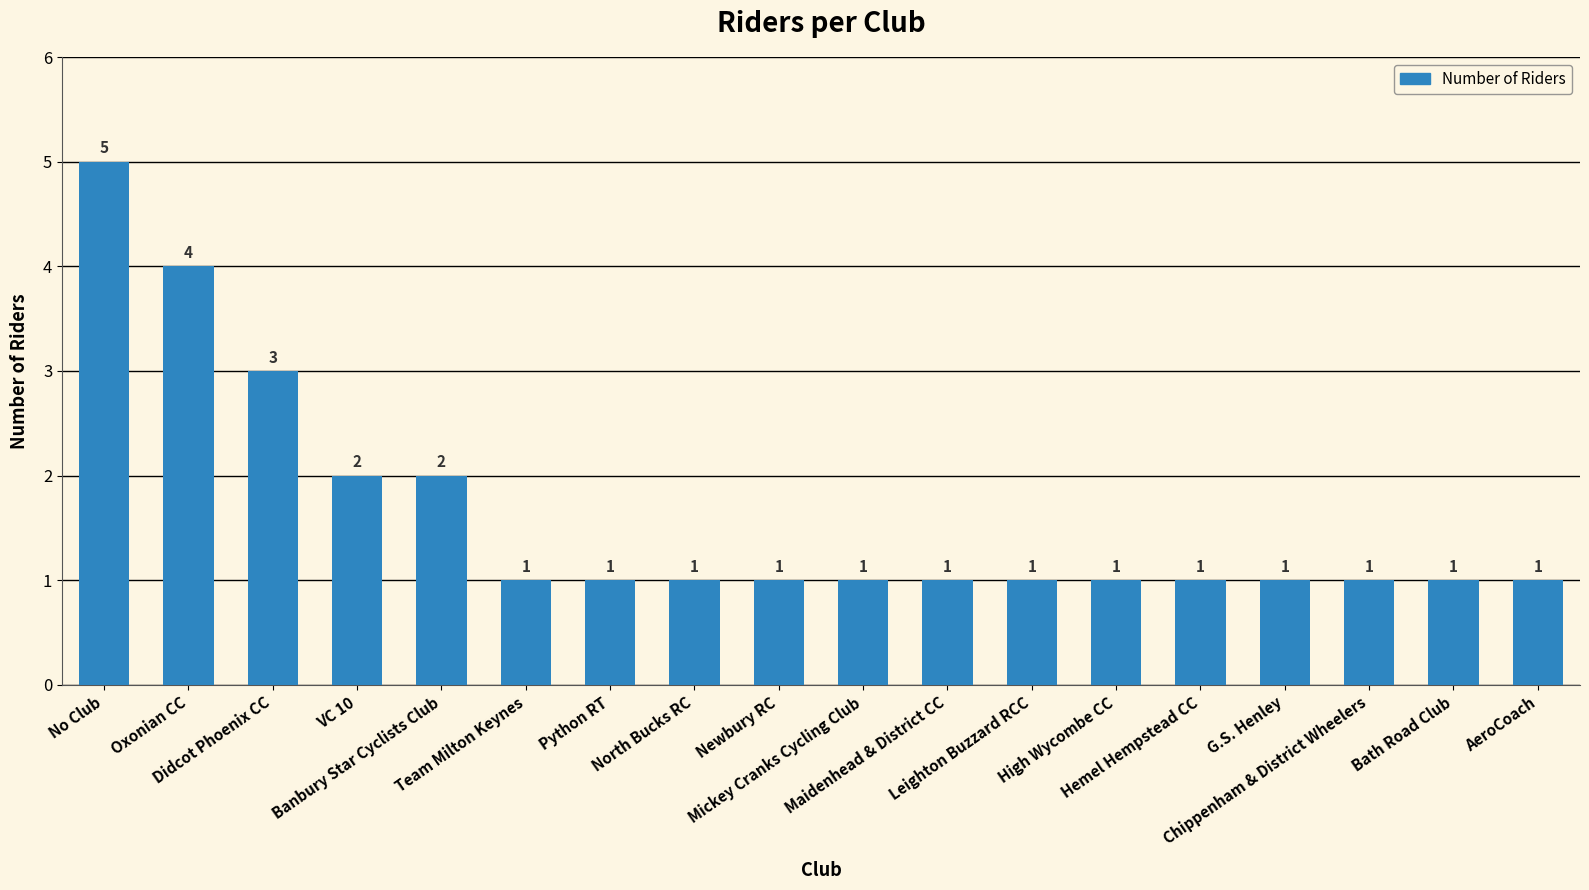

What is the maximum value shown in the chart?

5